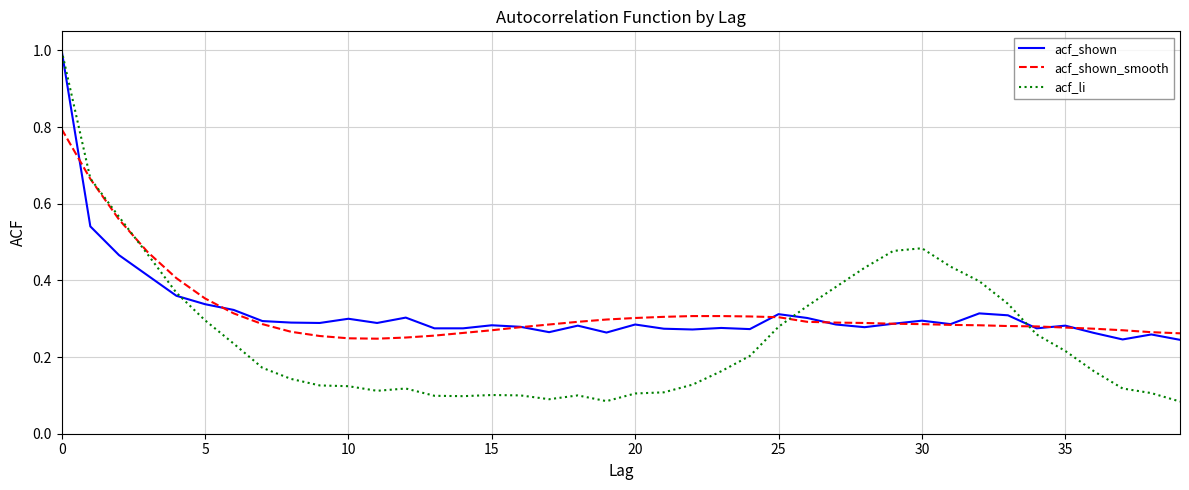

Which series has the largest range (max minus min)?

acf_li